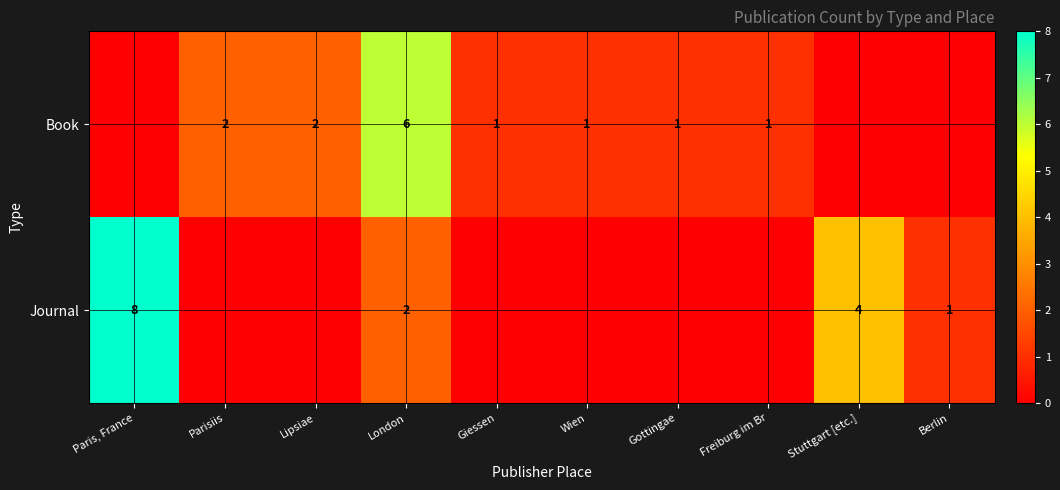

The value of Book at Wien is 1. True or false?

True